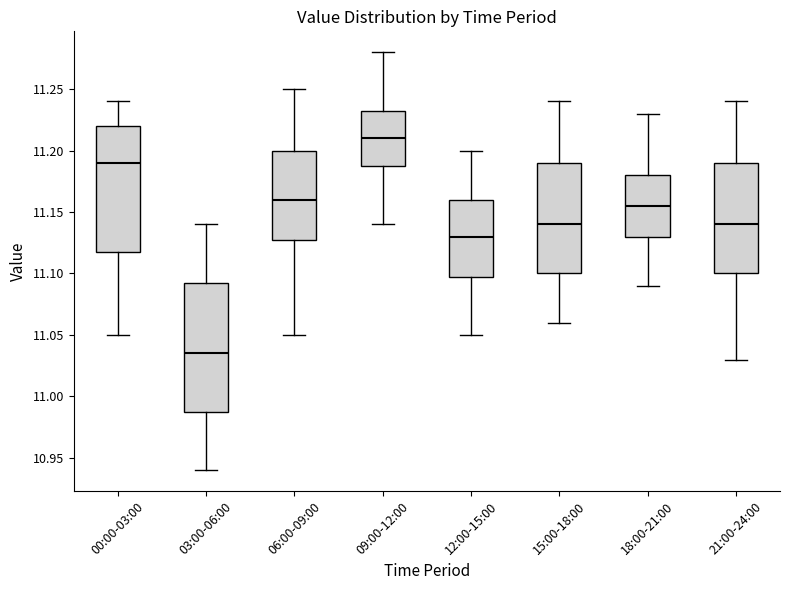

Where is the upper edge of the box for 18:00-21:00 on the y-axis? The values are not printed on the chart, so give them approximately, as read against the axis.

11.180